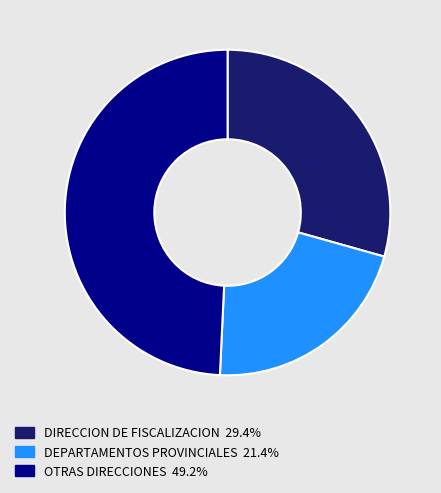

Does any single category account for the majority?

No